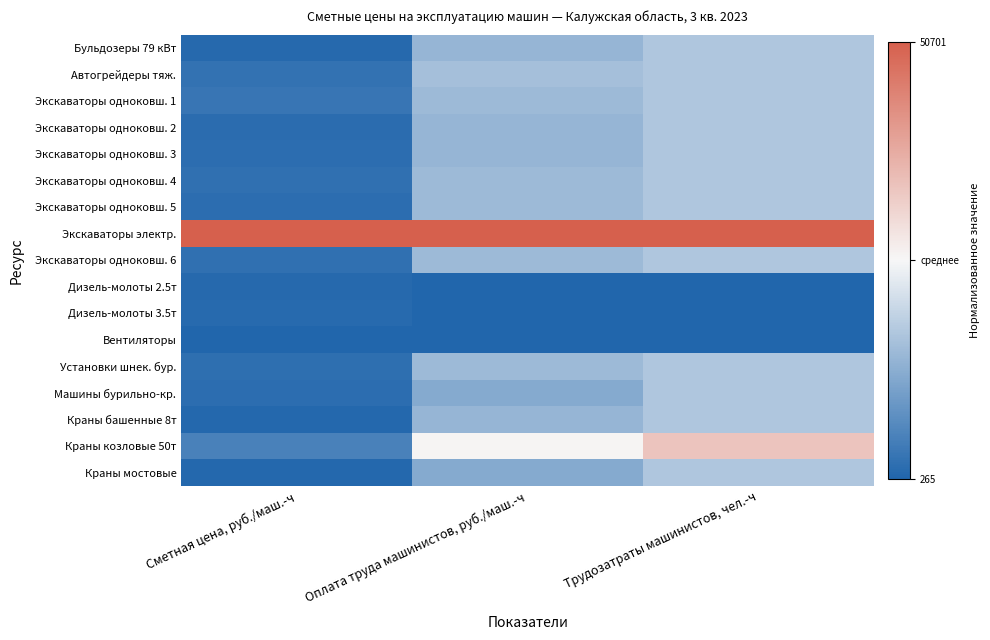

What is the total value across all series at Трудозатраты машинистов, чел.-ч?

-5.7